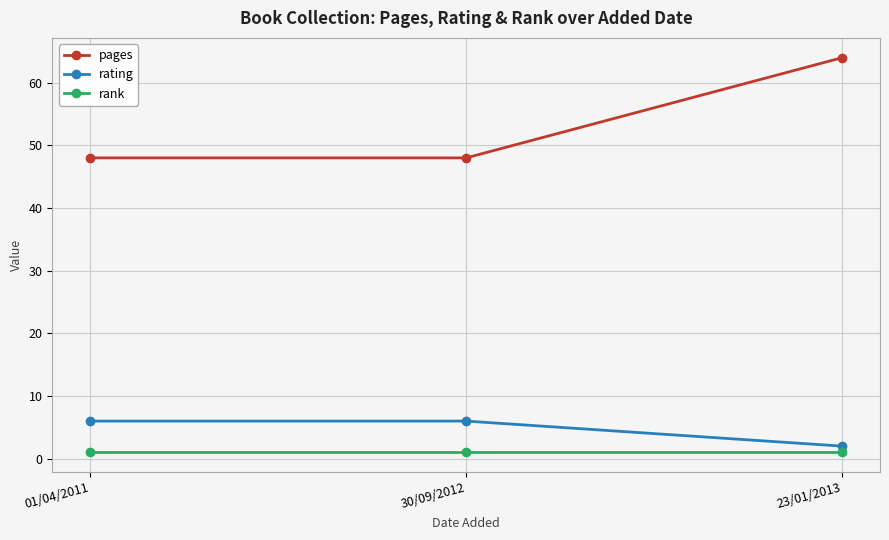

What is the smallest value displayed?

1